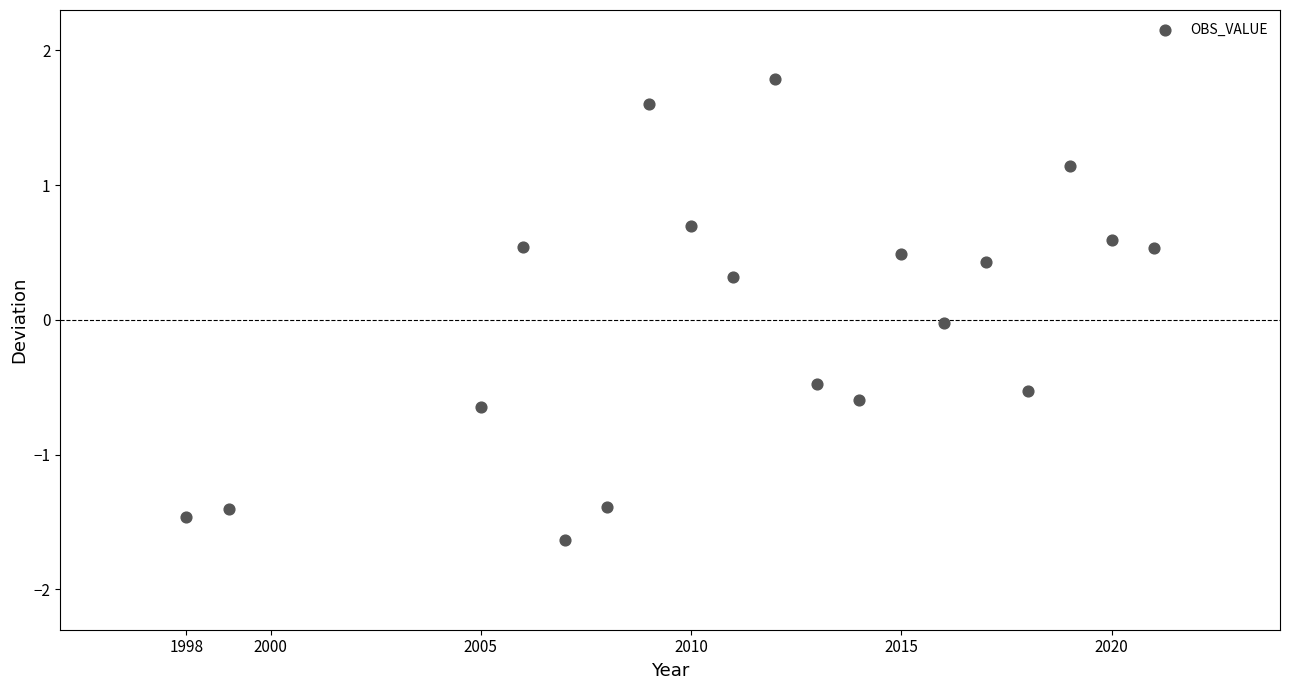

What is the range of X values (max minus min)?

23.0